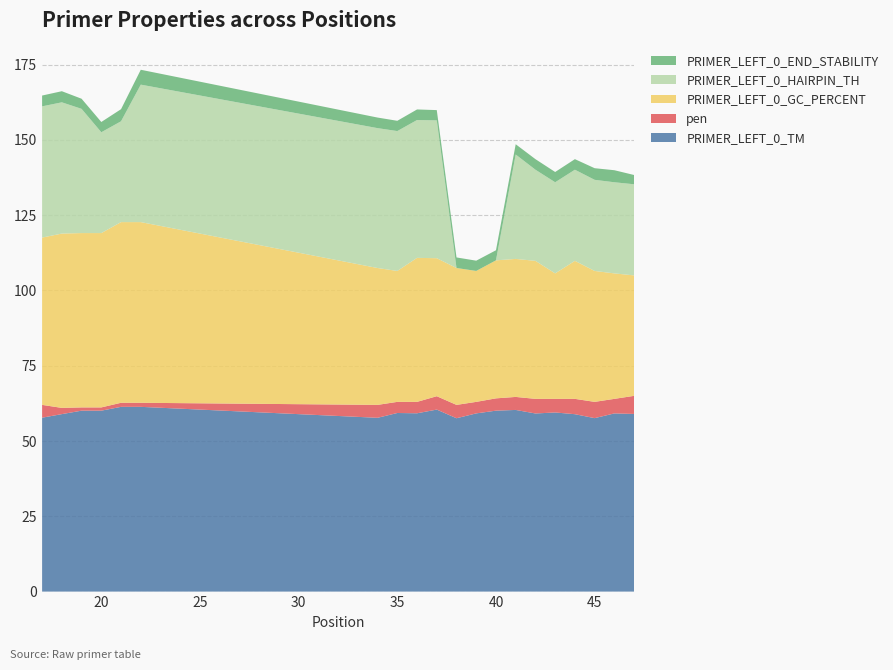

What is the maximum value for PRIMER_LEFT_0_TM?

61.3